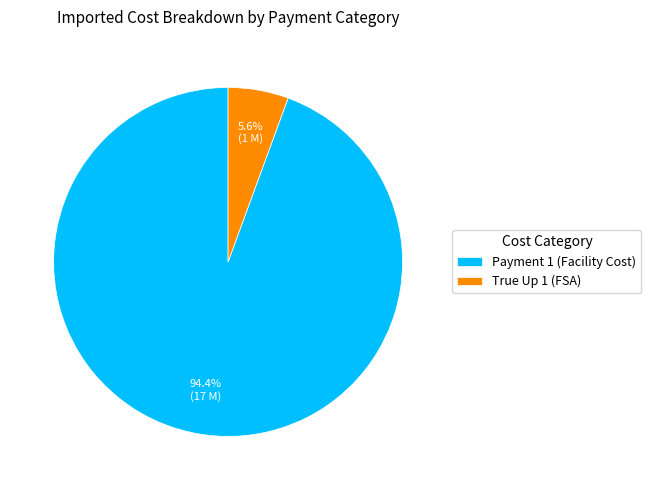

Which has a higher value, Payment 1 (Facility Cost) or True Up 1 (FSA)?

Payment 1 (Facility Cost)